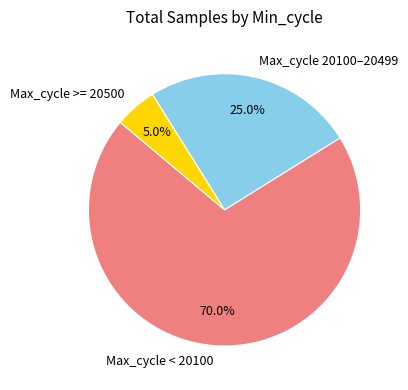

Is there any slice that represents more than half of the pie?

Yes